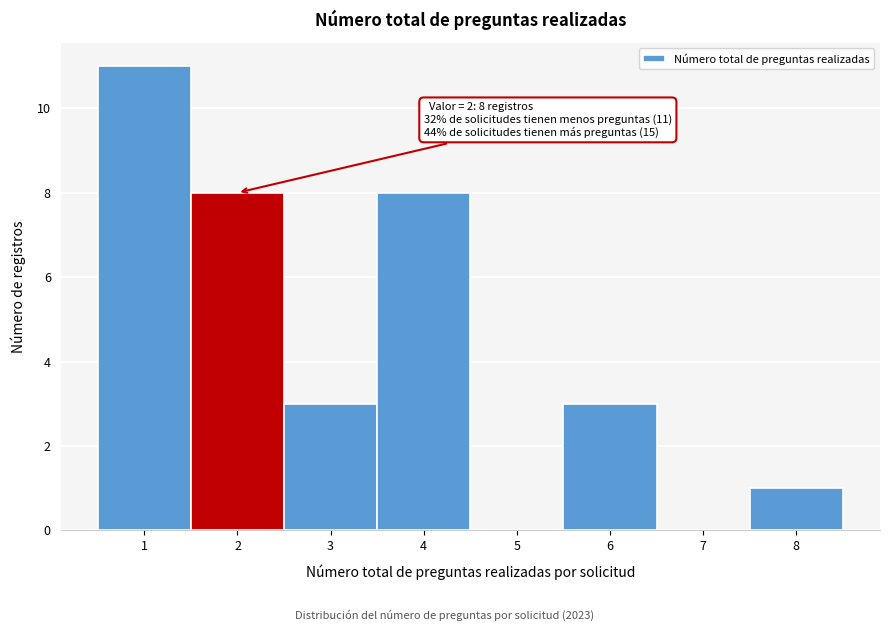

Reading right to left, extract all data points from this chart.

8=1	7=0	6=3	5=0	4=8	3=3	2=8	1=11